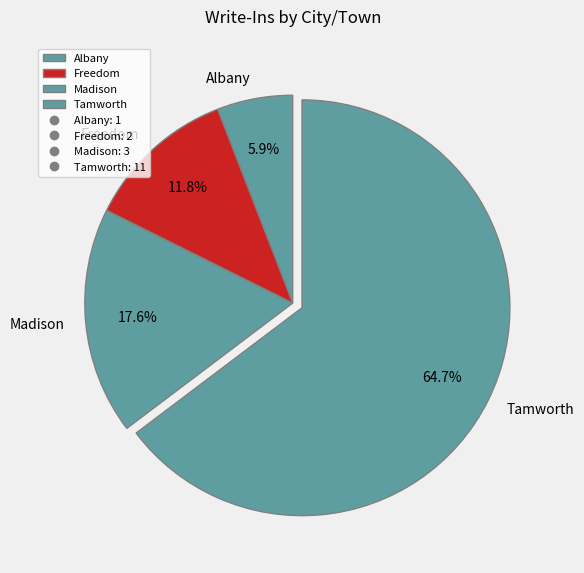

How much of the chart is everything except Madison?

82.4%